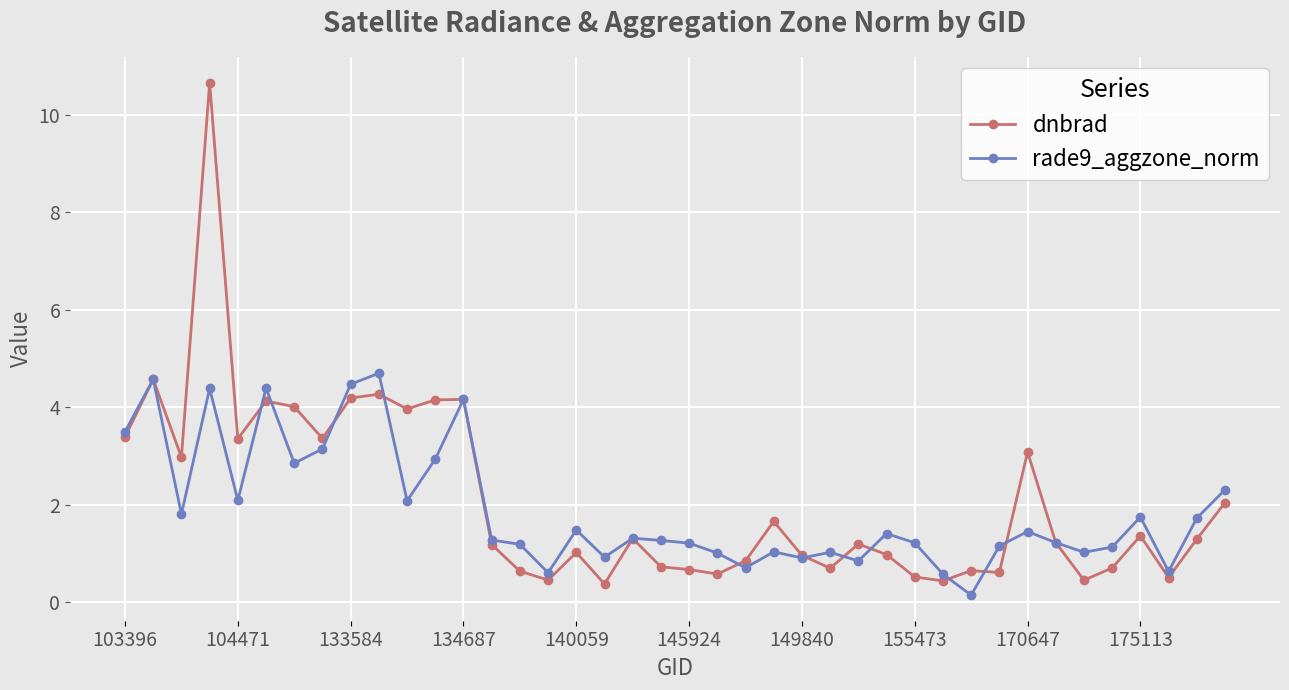

What is the value of the rade9_aggzone_norm point at the 33rd from the left?

1.4